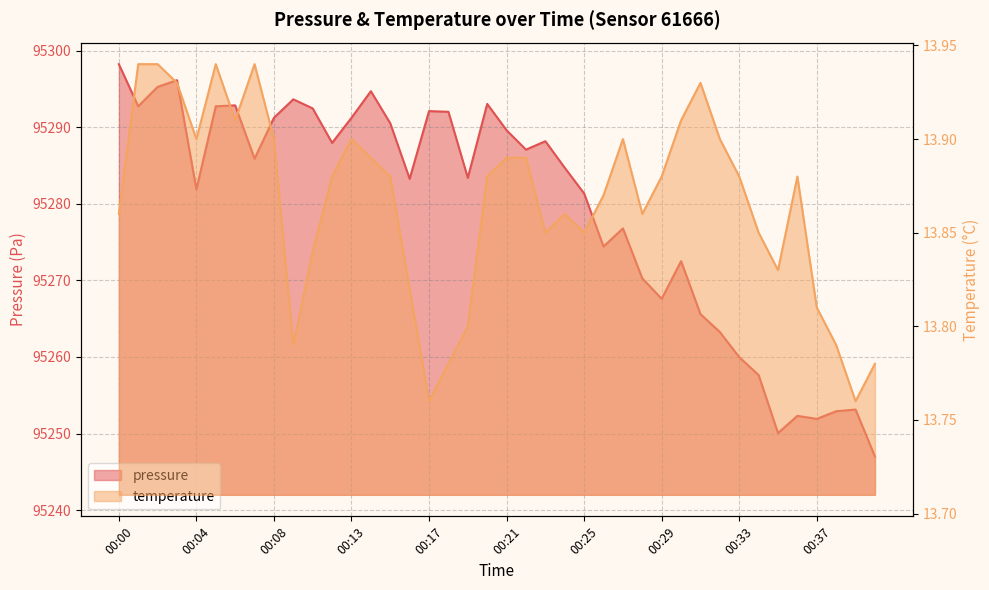

The value of temperature at 00:16 is 21.1. True or false?

False